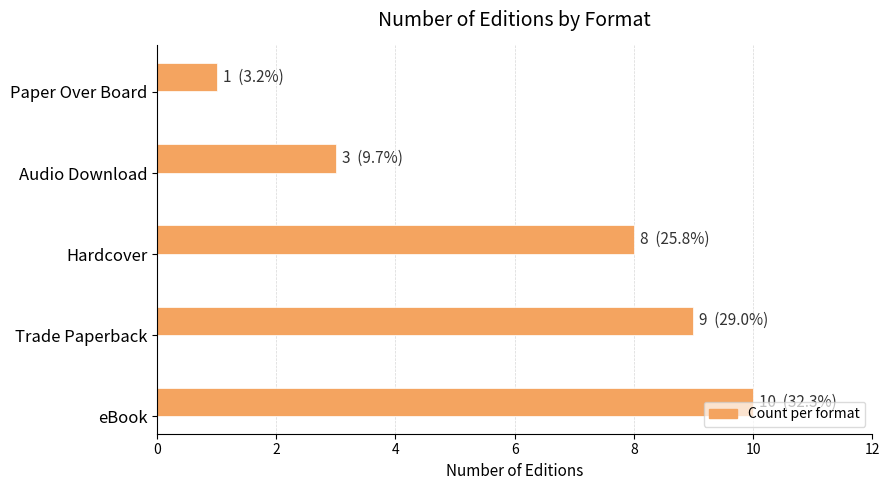

Approximately how many times larger is the value at Trade Paperback compared to Paper Over Board?

9.0